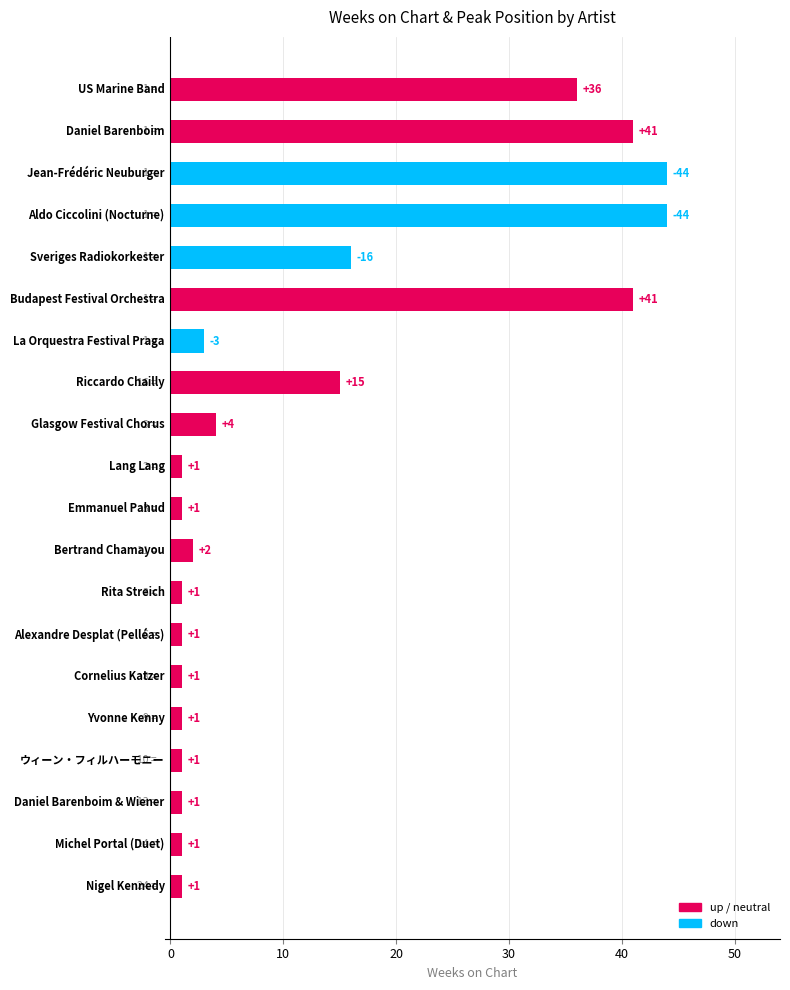

What is the difference between the second highest and minimum values?

43